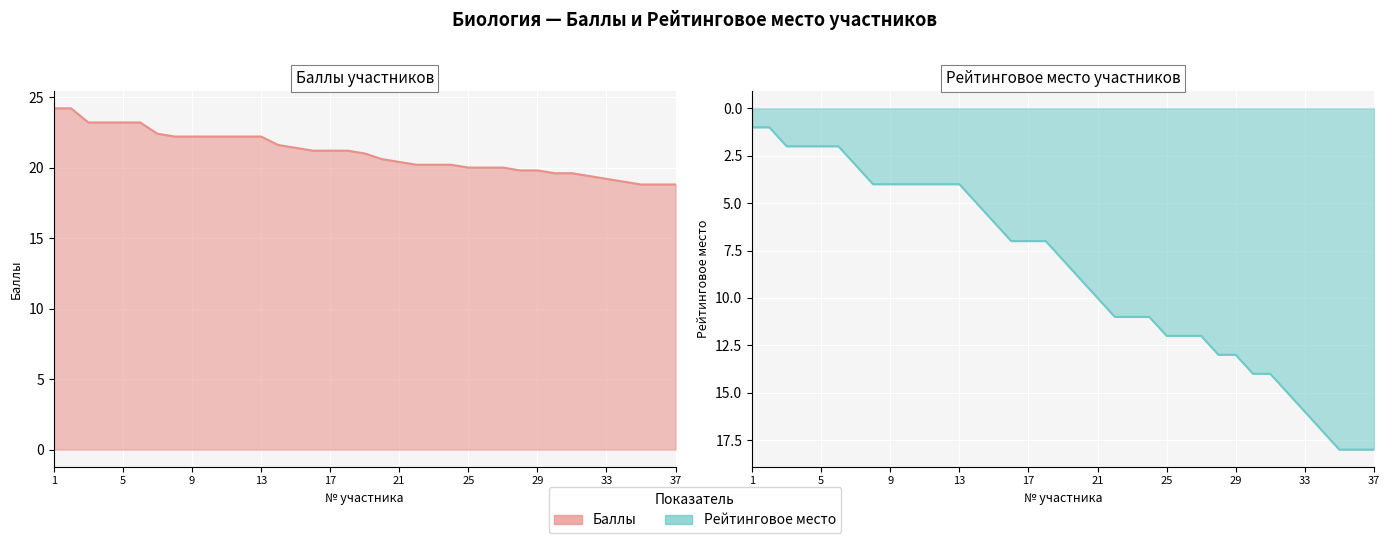

True or false: Баллы has a value of 22.2 at 10.

True